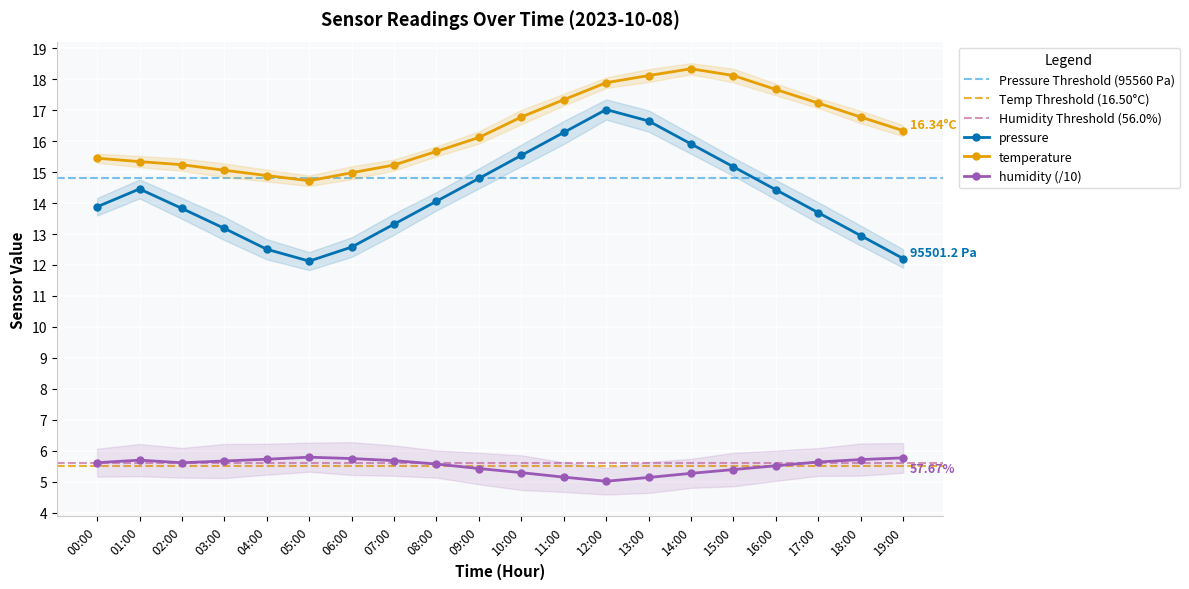

The value of pressure at 04:00 is 19.9. True or false?

False